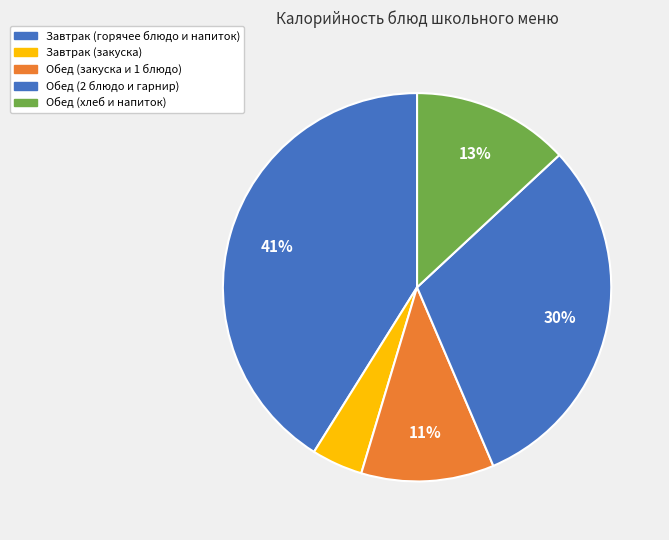

Count the number of slices in the pie.

5